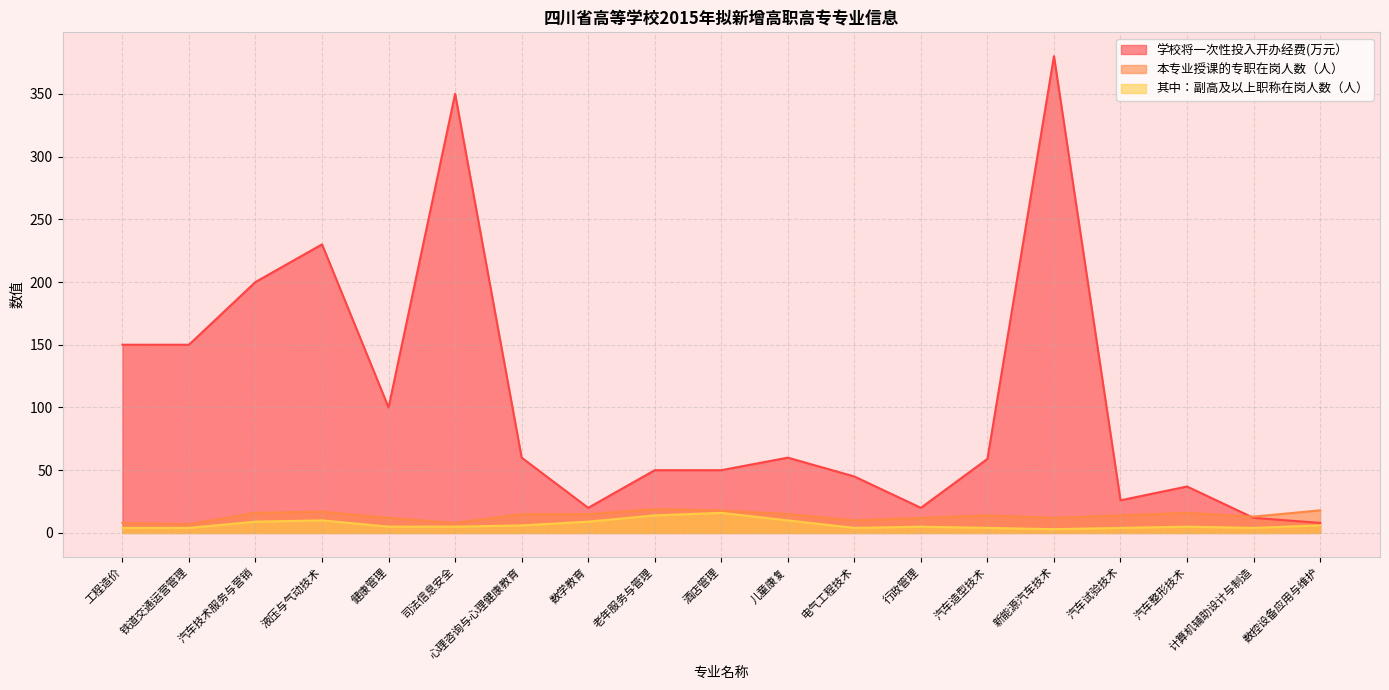

True or false: 学校将一次性投入开办经费(万元） and 其中：副高及以上职称在岗人数（人） cross at least once.

False